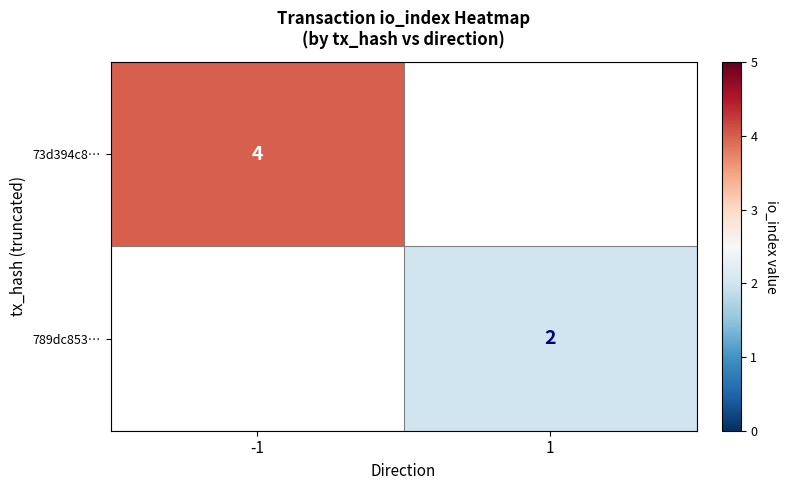

Is it true that 789dc853… equals 3 at 1?

False